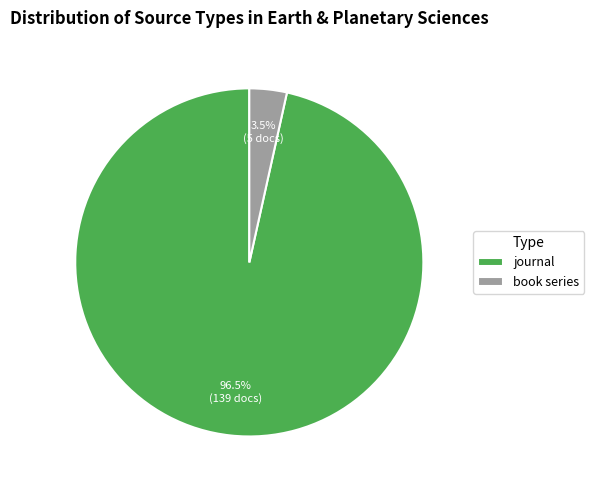

Is there any slice that represents more than half of the pie?

Yes